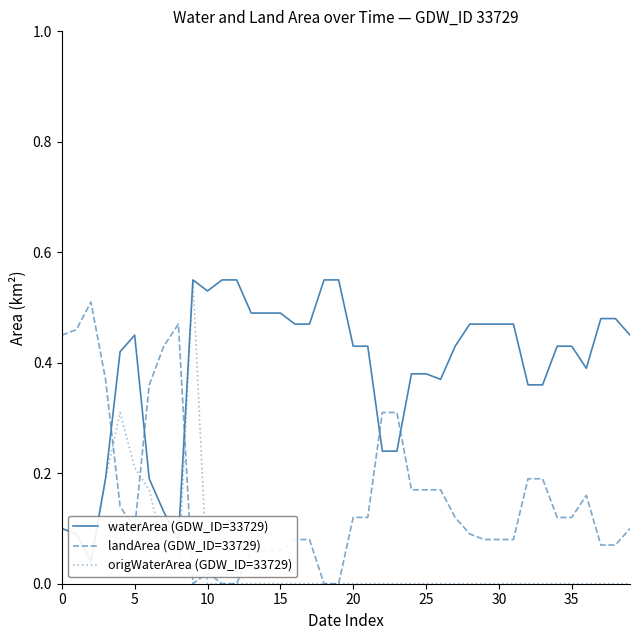

At 10, list the series in order from largest to smallest.

landArea (GDW_ID=33729), waterArea (GDW_ID=33729), origWaterArea (GDW_ID=33729)